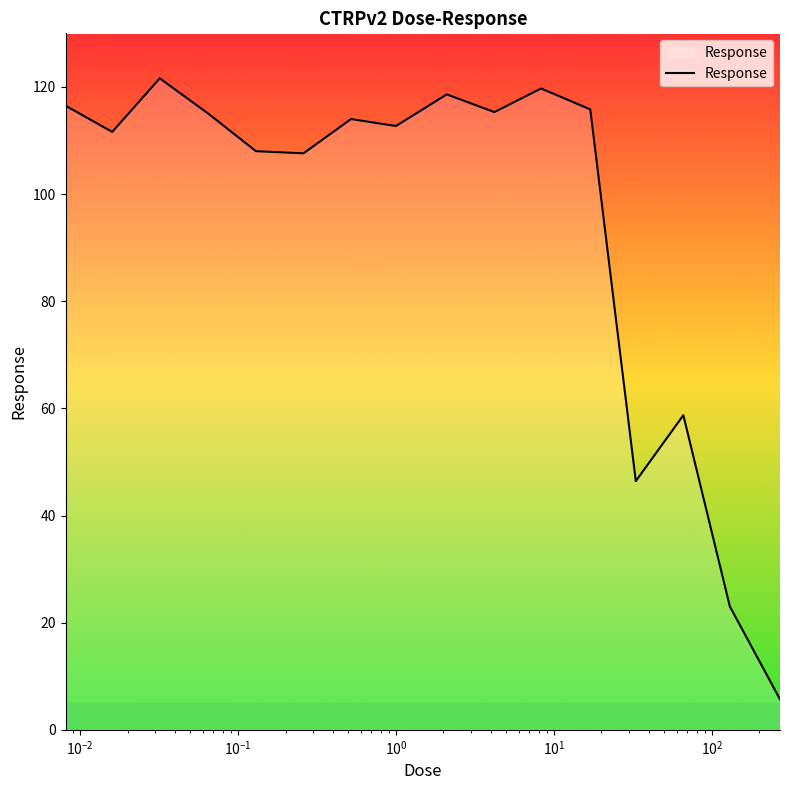

What is the difference between the maximum and minimum values?

115.9